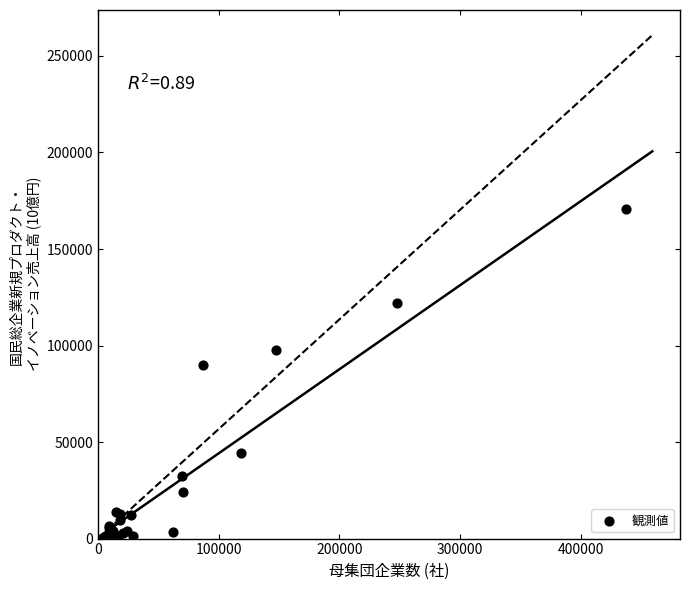

What Y value in the scatter plot is closest to 85455?

89689.3